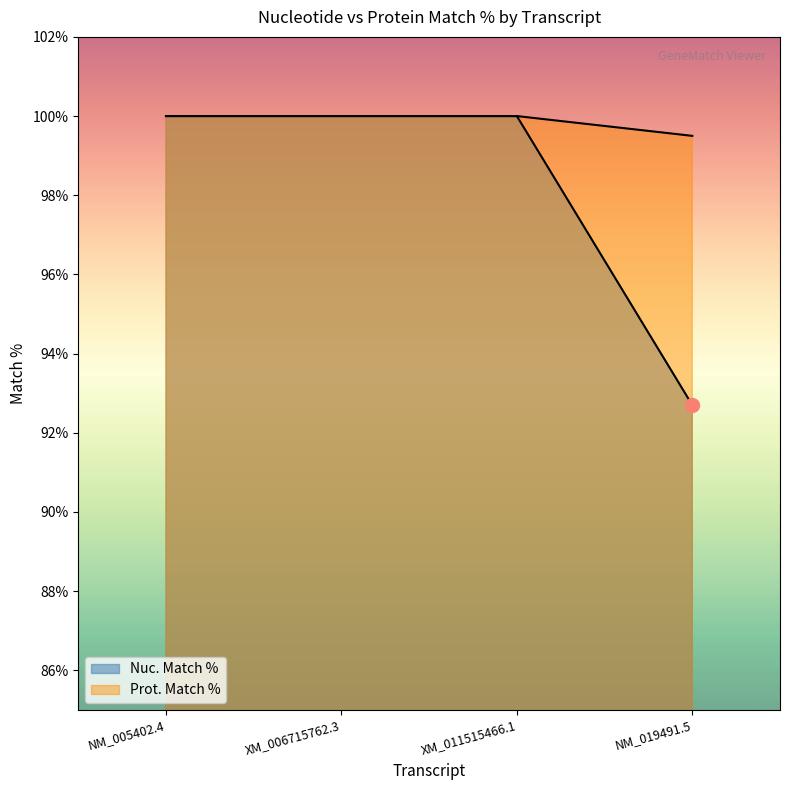

What is the difference between the second highest and minimum values in the Nuc. Match % series?

7.3